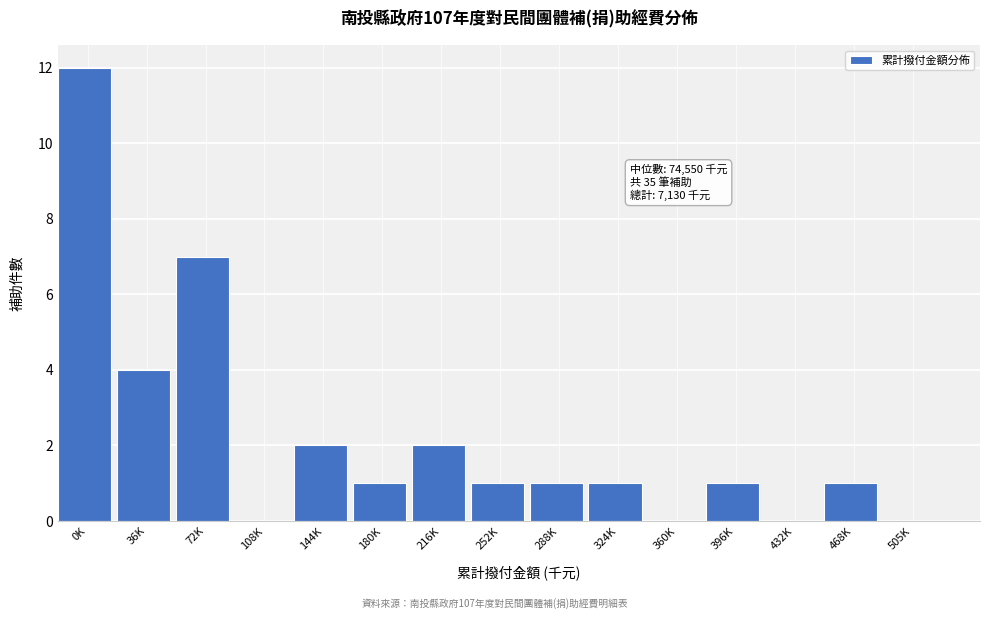

Reading left to right, what are all the values shown in this chart?

0K=12	36K=4	72K=7	108K=0	144K=2	180K=1	216K=2	252K=1	288K=1	324K=1	360K=0	396K=1	432K=0	468K=1	505K=0